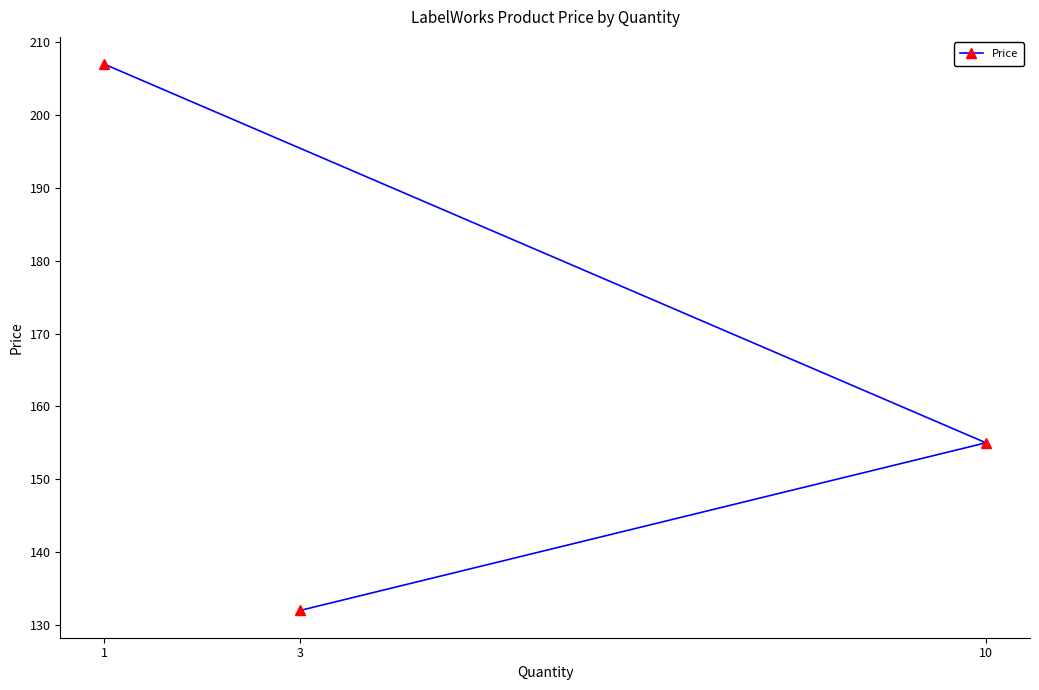

How many data points are above 155?

1